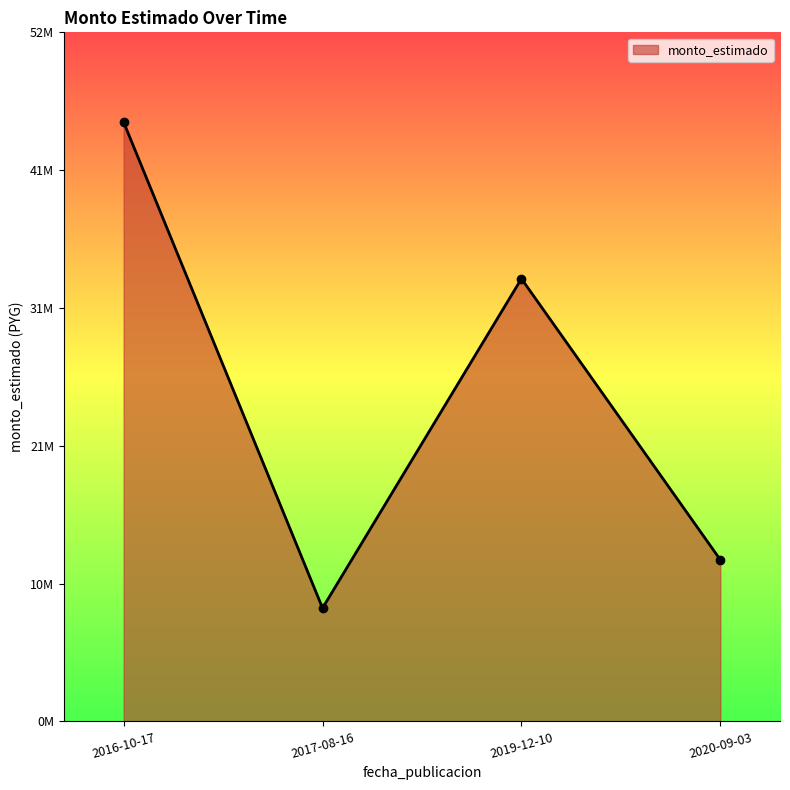

Does the chart have visible grid lines?

No